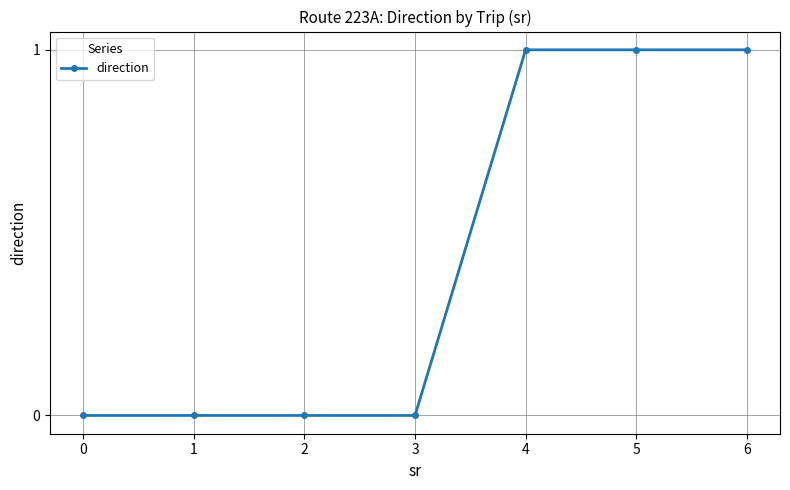

The chart shows a value of 0 at 2. True or false?

True